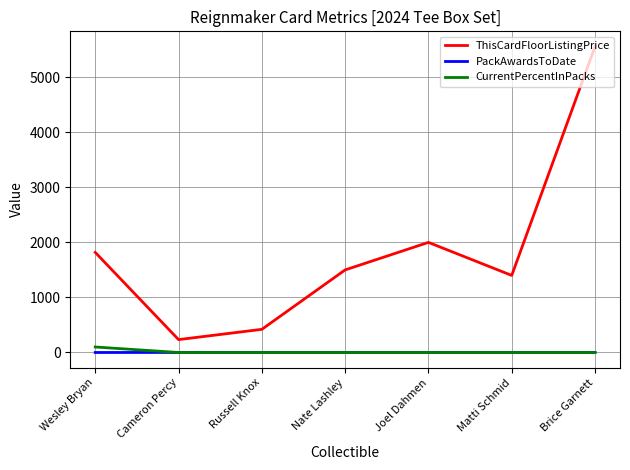

True or false: CurrentPercentInPacks and ThisCardFloorListingPrice cross at least once.

False